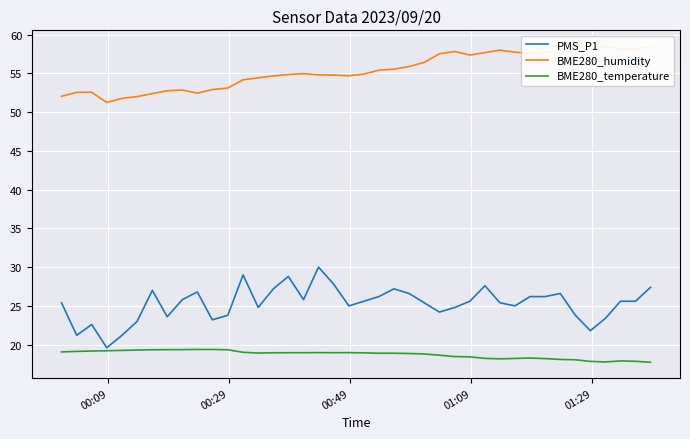

At how many categories does at least one series exceed 52?

37